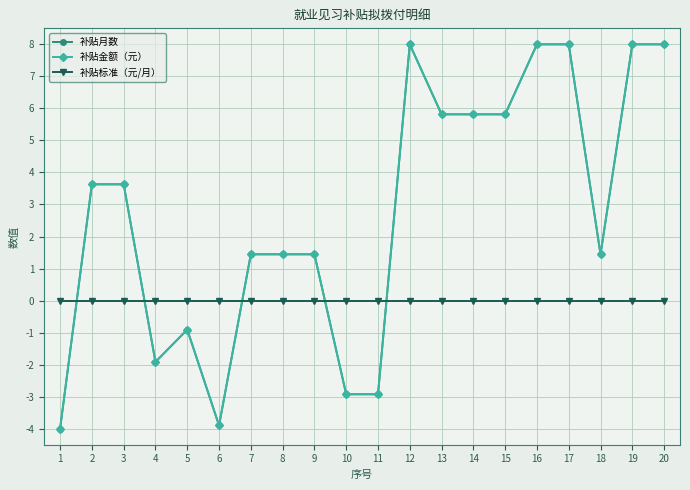

What is the value of the 补贴月数 point at the 4th from the left?

-1.9